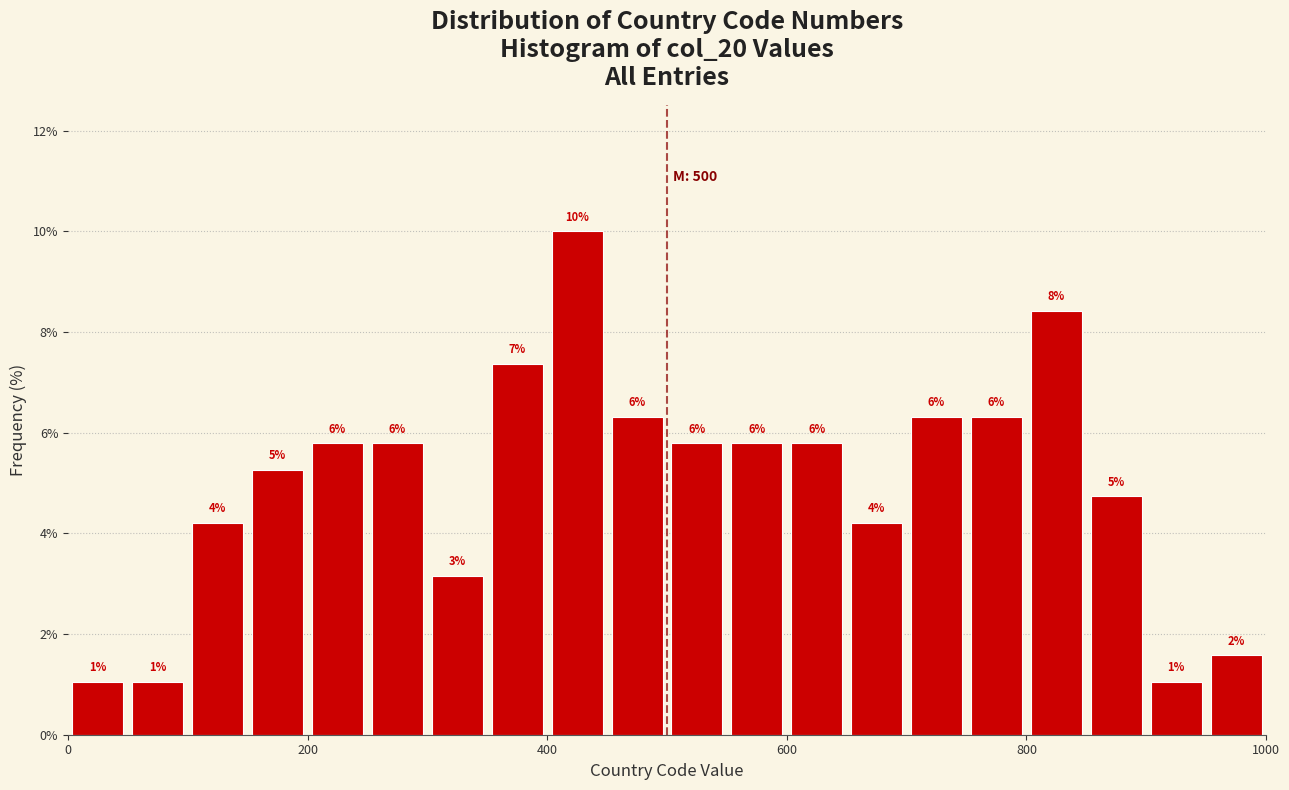

Around what value on the x-axis is the tallest bar? Give the approximate position of its centre, as read against the axis.

420